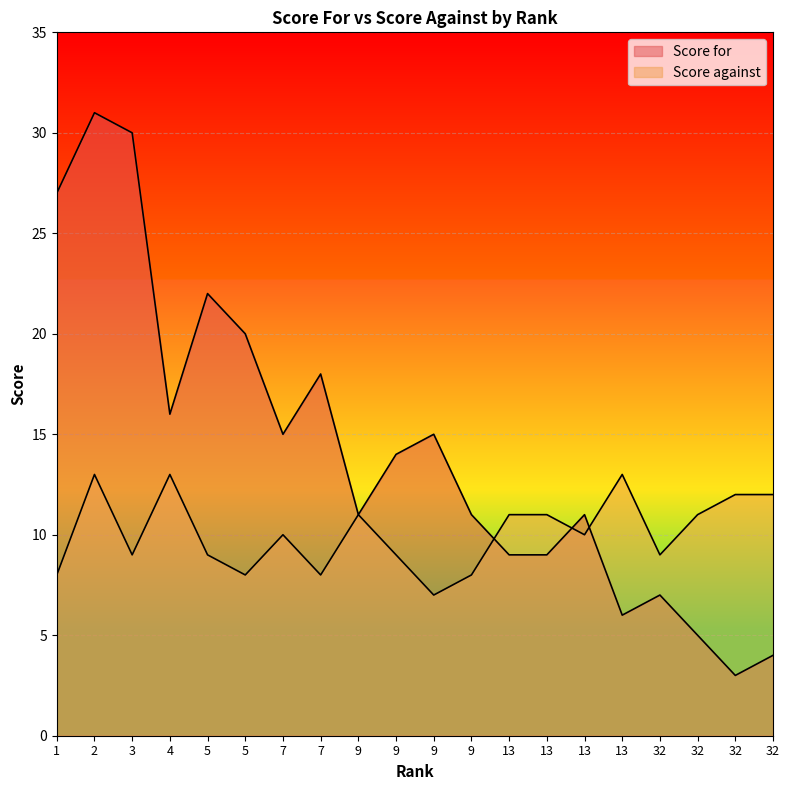

How many interior local peaks does the Score against series have?

5